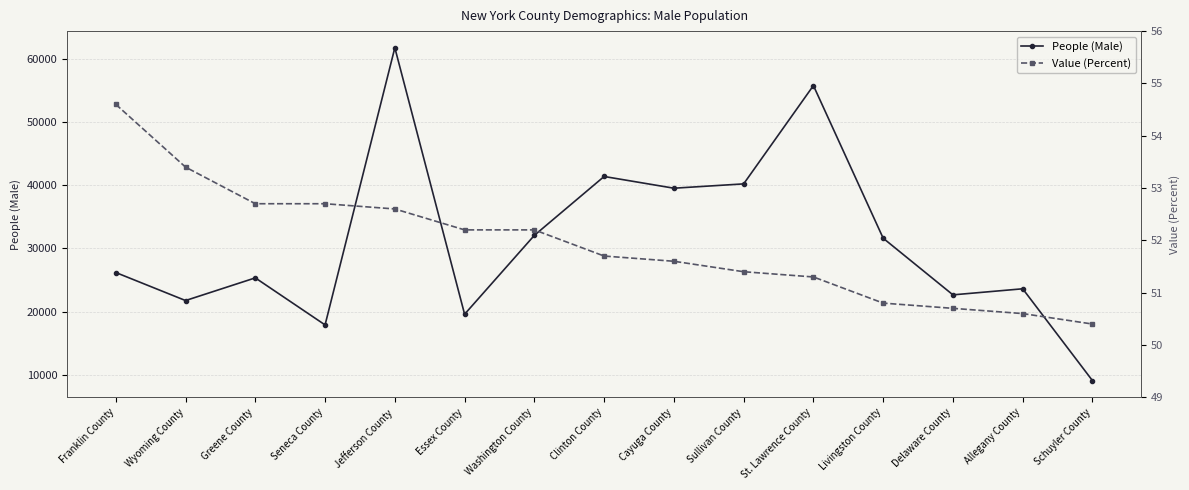

Rank the series by their maximum value, from highest to lowest.

People (Male), Value (Percent)